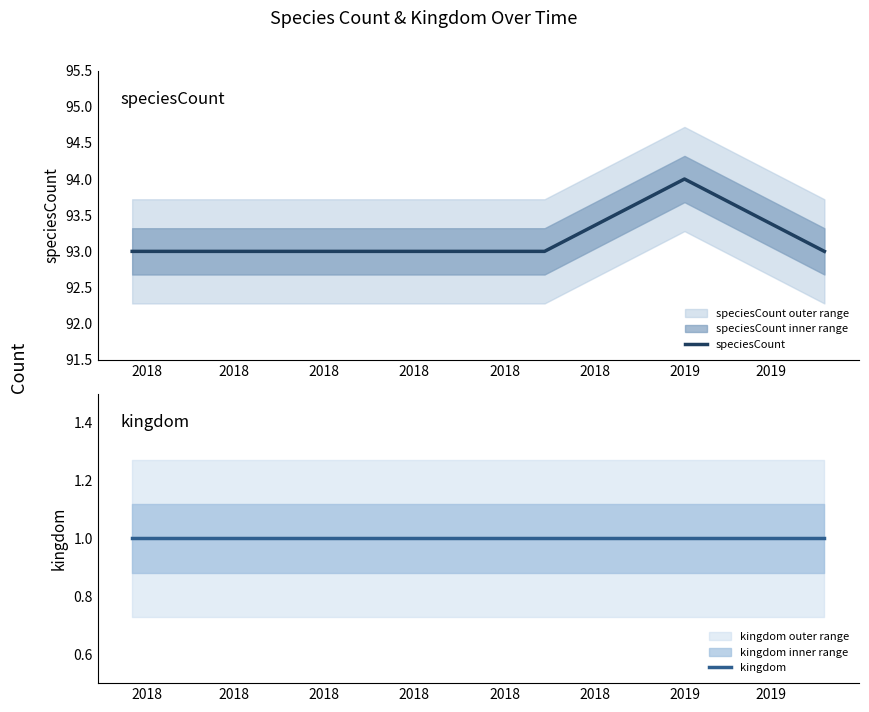

What is the lowest value of the speciesCount series?

93